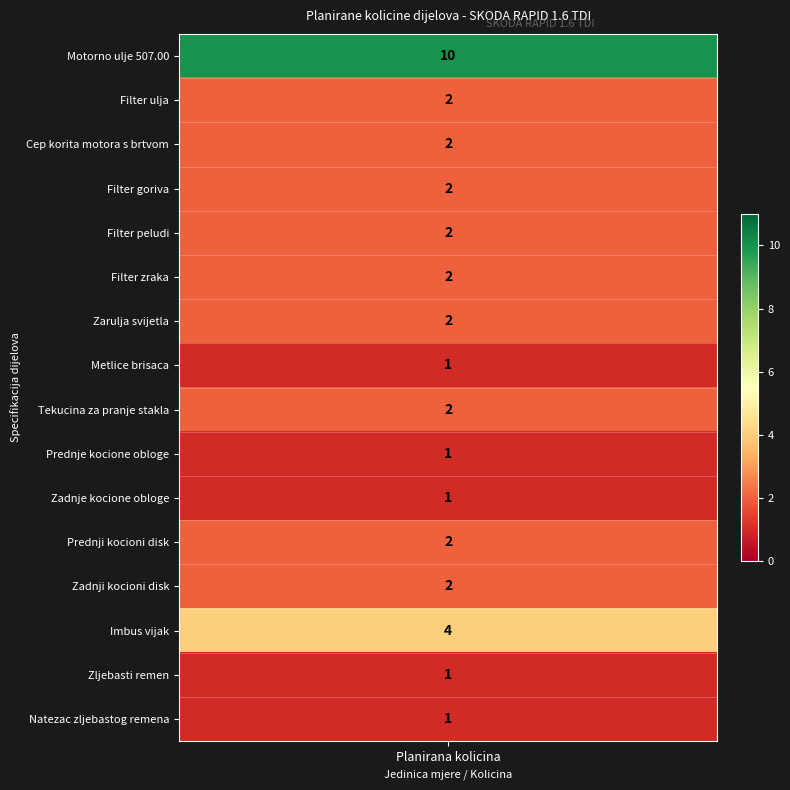

Is it true that Motorno ulje 507.00 equals 1 at 5?

False